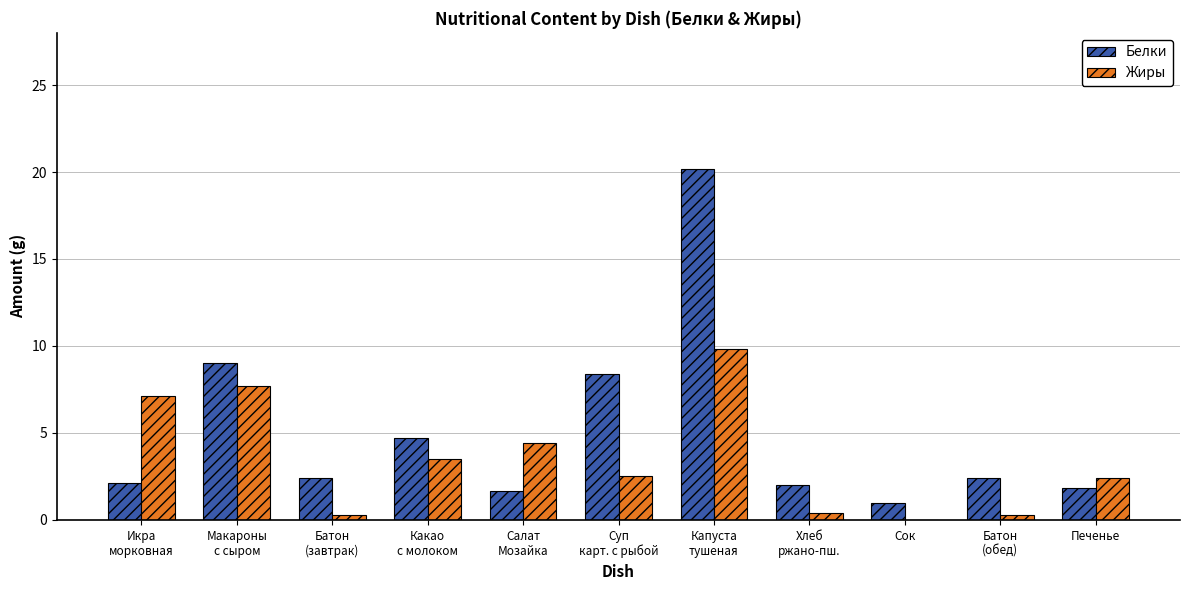

What is the sum of all Белки values?

55.7